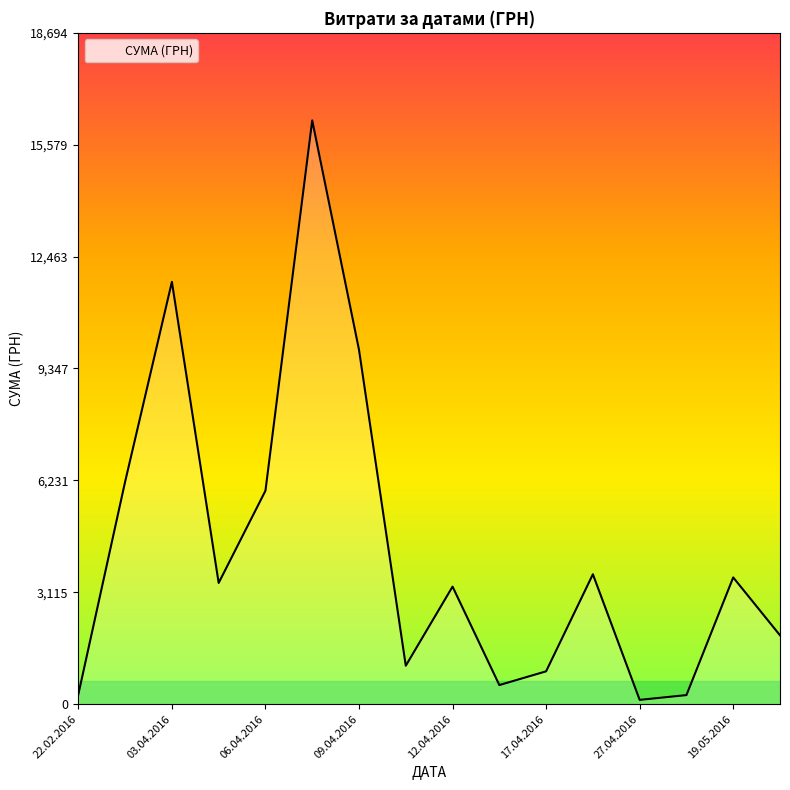

What is the maximum value shown in the chart?

16256.5